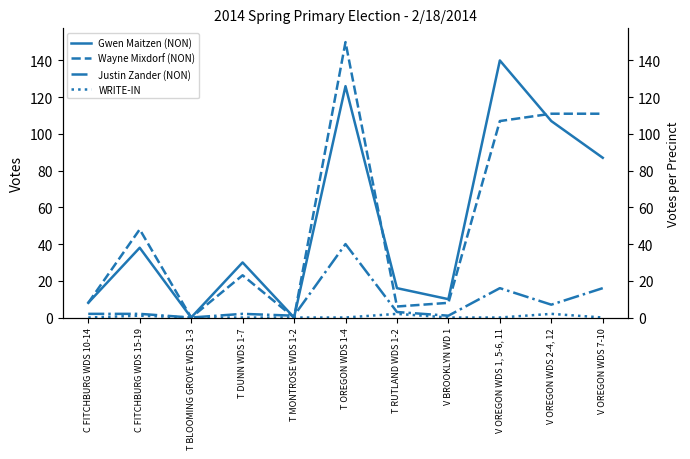

Which has a higher value, T MONTROSE WDS 1-2 or V BROOKLYN WD 1?

V BROOKLYN WD 1